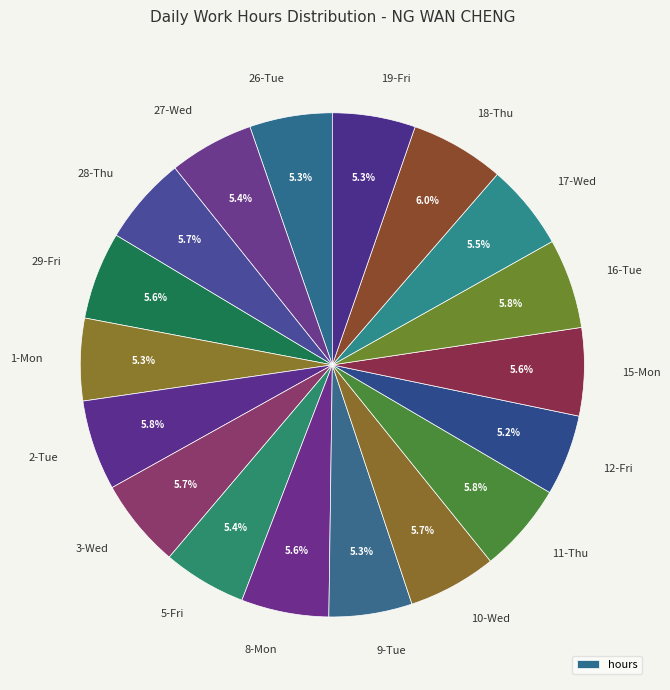

To the nearest percent, what is the combined percentage of 28-Thu and 10-Wed?

11%